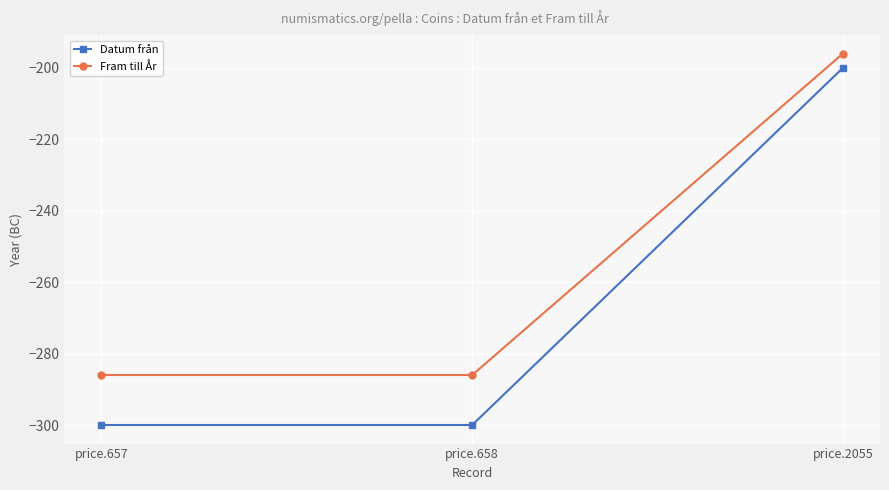

What is the difference between the maximum and minimum values in the Datum från series?

100